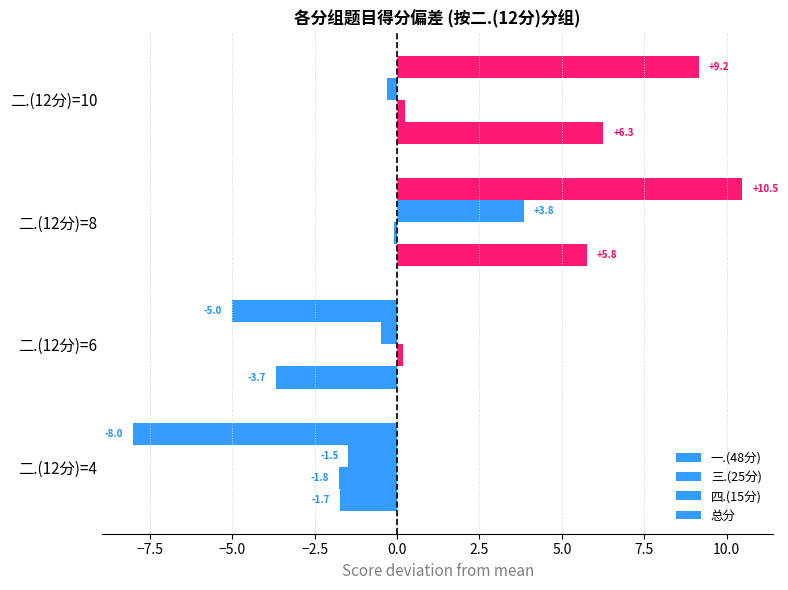

What is the maximum value for 一.(48分)?

6.3